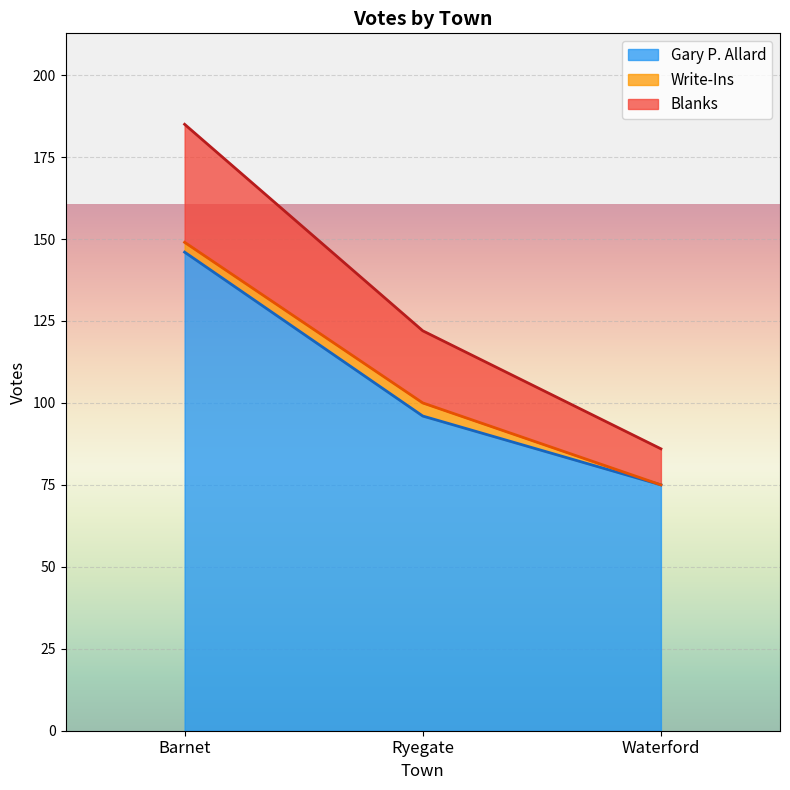

At which category is the sum across all series the highest?

Barnet